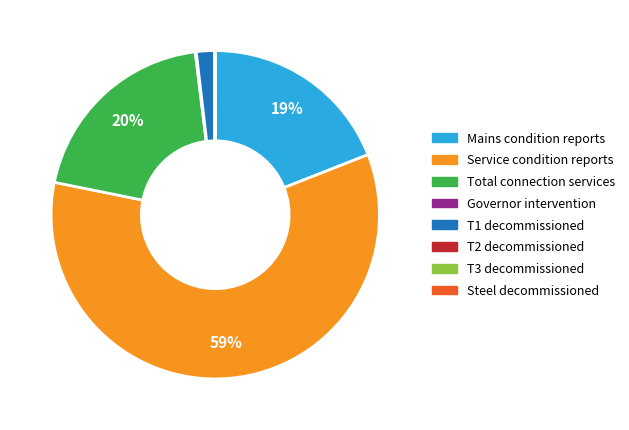

What is the largest slice in the pie chart?

Service condition reports